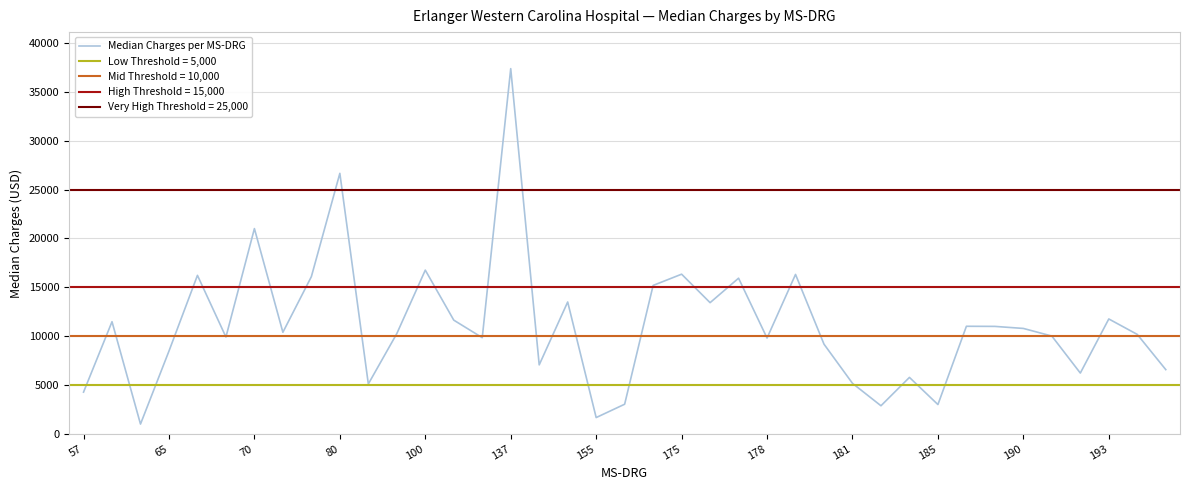

The value at 16 is 3134. True or false?

False